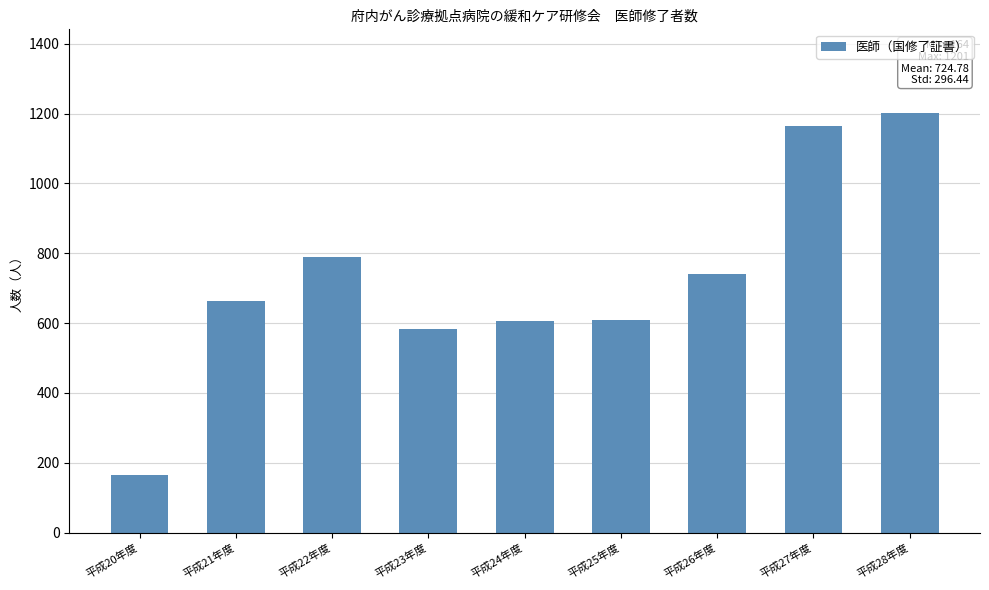

What value does the data have at 平成22年度?

790